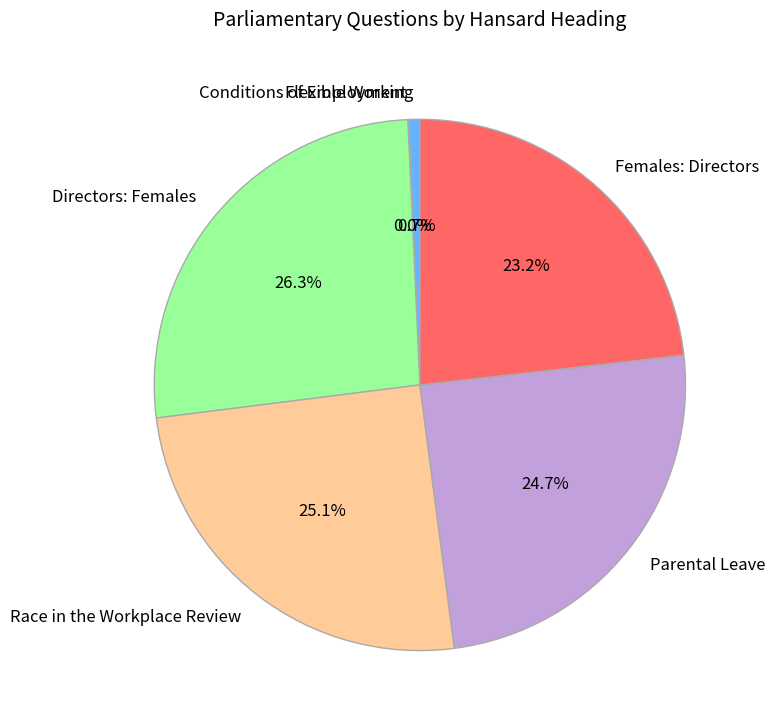

Is there any slice that represents more than half of the pie?

No